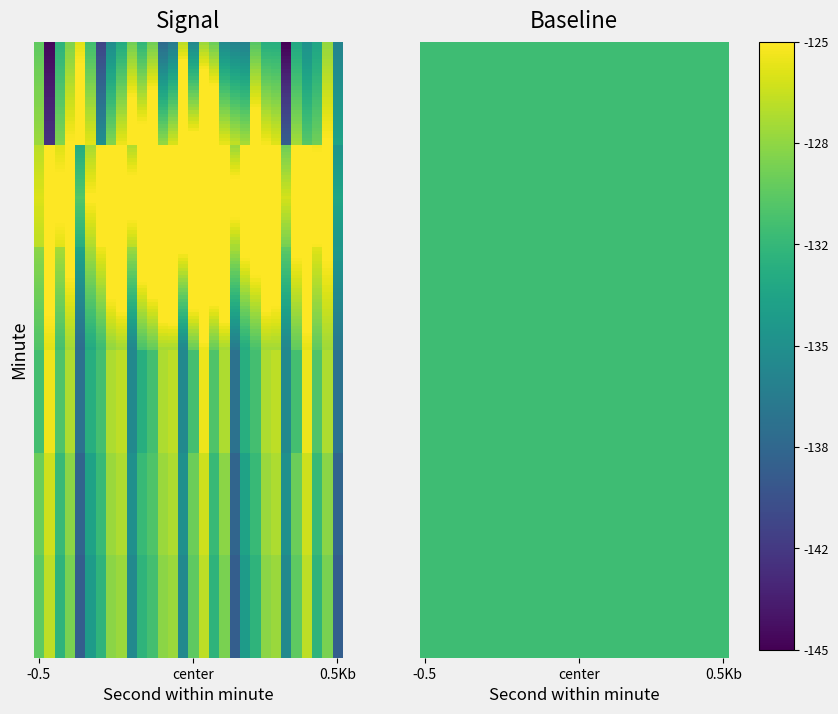

Between minute_5 and 20, which is larger?

minute_5